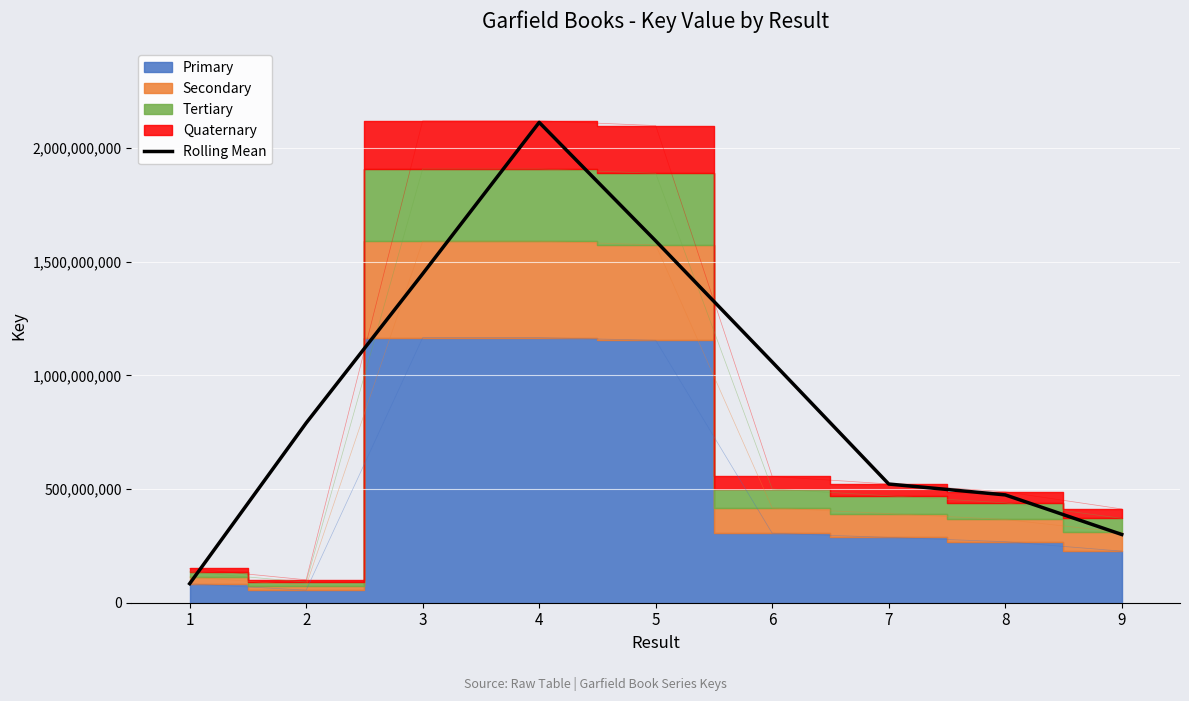

The value of Rolling Mean at 6 is 1059204073.3. True or false?

True